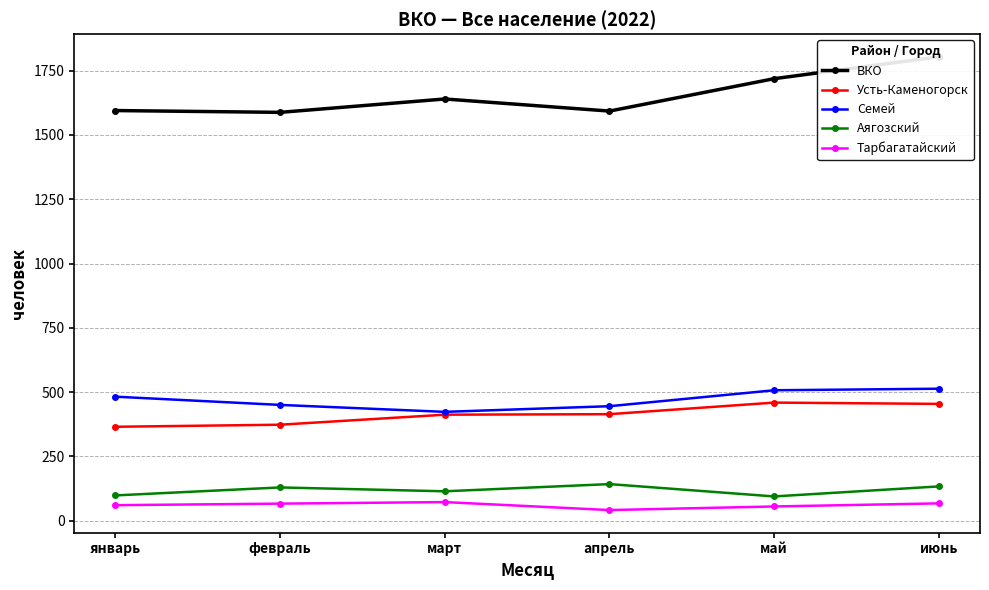

Reading left to right, what are all the values shown in this chart?

ВКО: 1595	1588	1640	1593	1719	1804
Усть-Каменогорск: 365	373	412	414	459	454
Семей: 482	450	423	445	507	513
Аягозский: 98	129	114	142	94	133
Тарбагатайский: 60	66	72	41	55	67